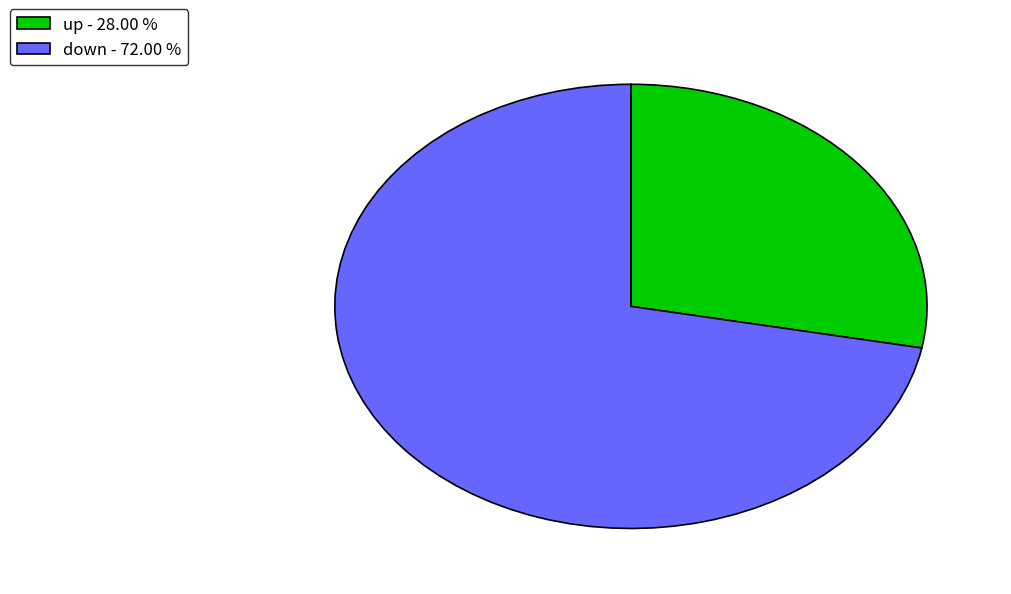

Does down - 72.00 % represent more than half of the total?

Yes